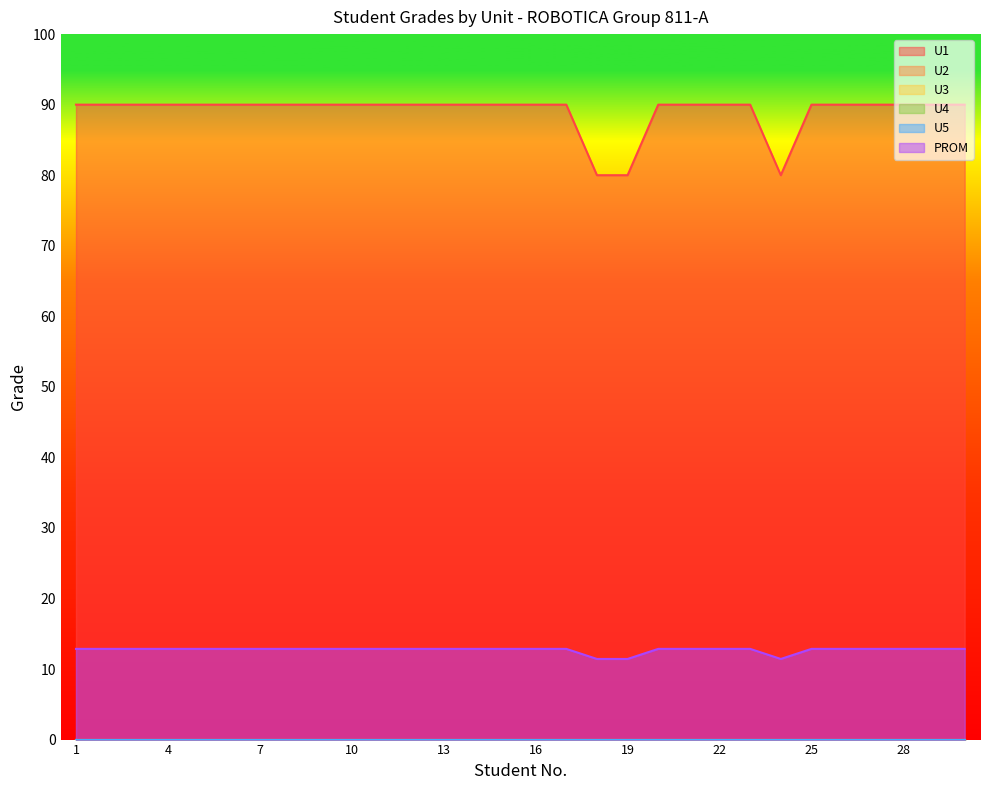

What is the difference between the highest and lowest values at 6?

90.0